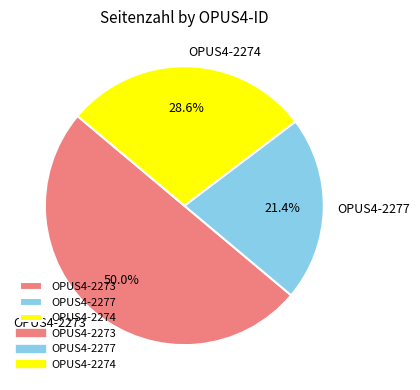

To the nearest percent, what is the average slice percentage?

33%